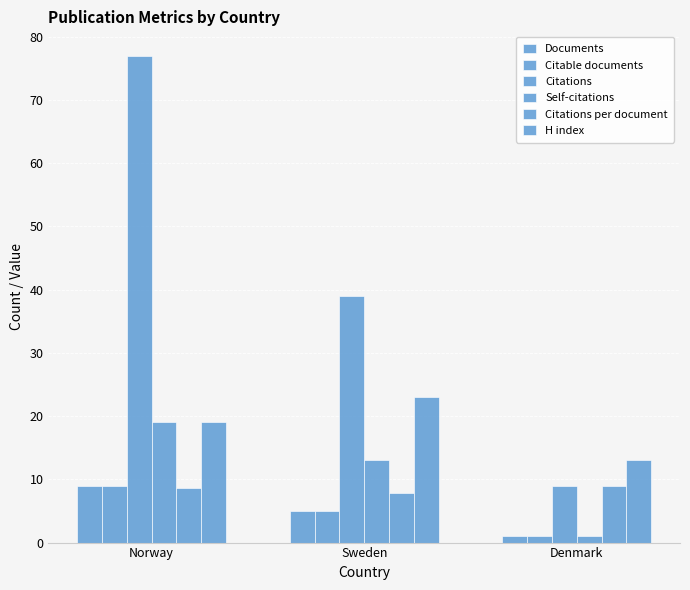

Does the chart contain any negative values?

No